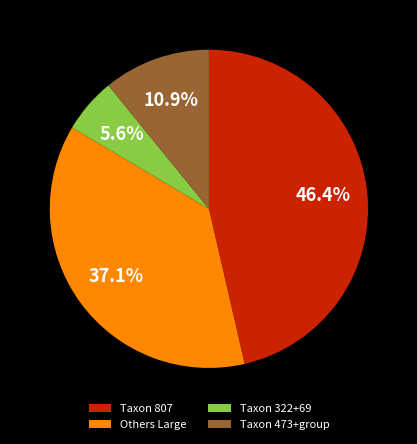

What percentage is NOT represented by Taxon 807?

53.6%